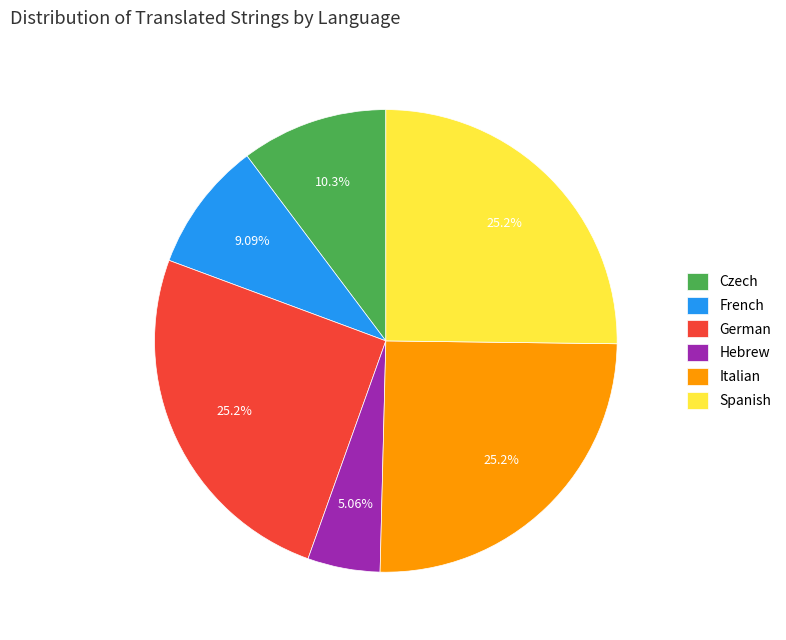

What percentage is the Spanish slice, to the nearest percent?

25%